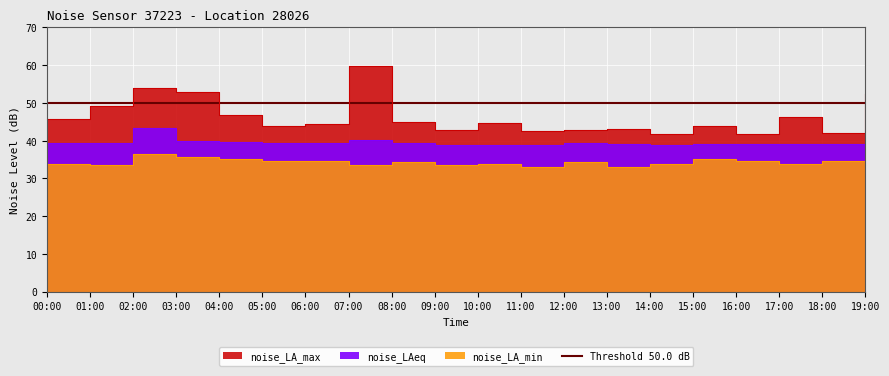

True or false: noise_LA_min and noise_LA_max intersect in this chart.

False